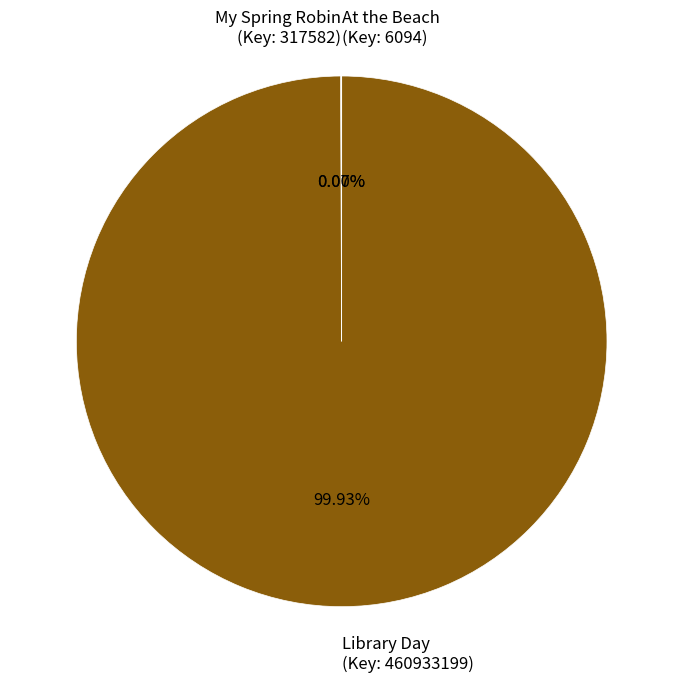

Is Library Day (Key: 460933199) the majority of the pie?

Yes